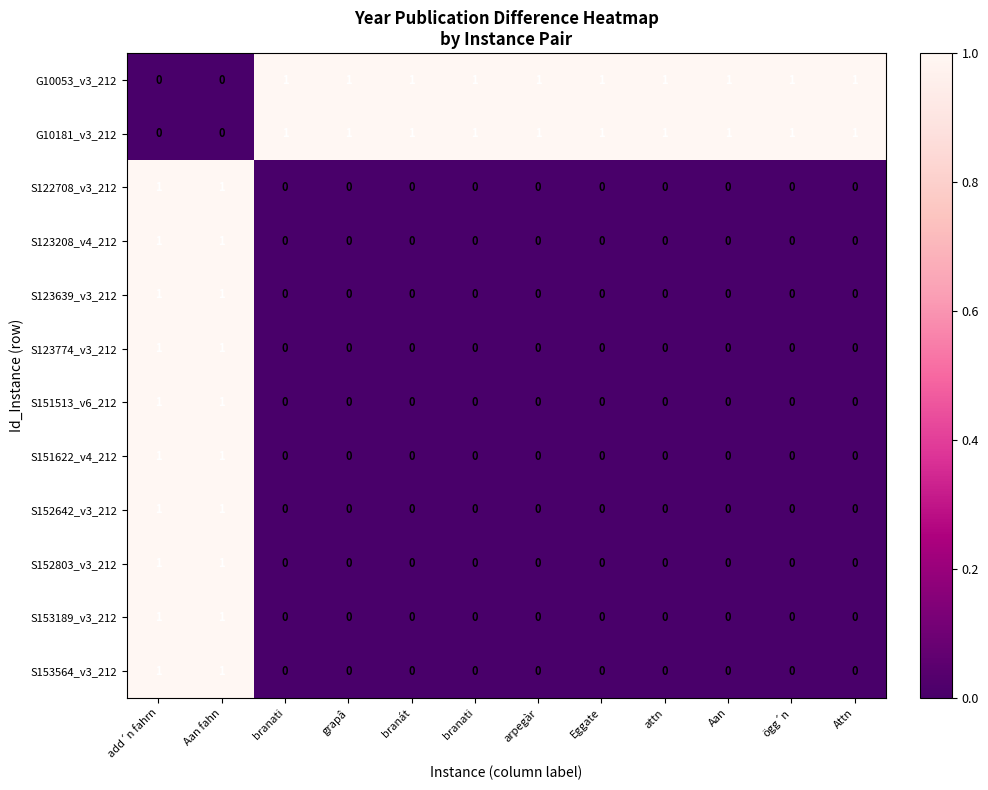

How many values in S151513_v6_212 are above zero?

2